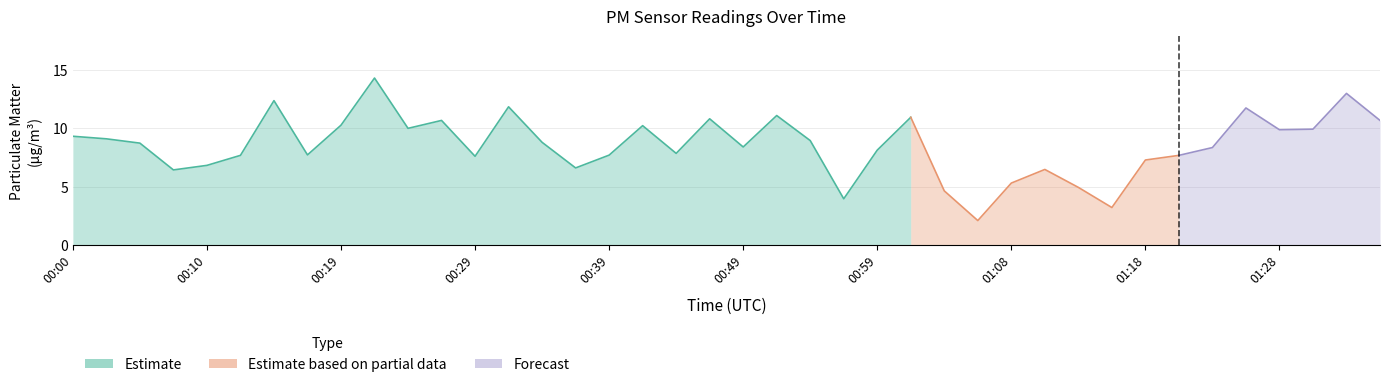

True or false: P1 and P2 cross at least once.

False